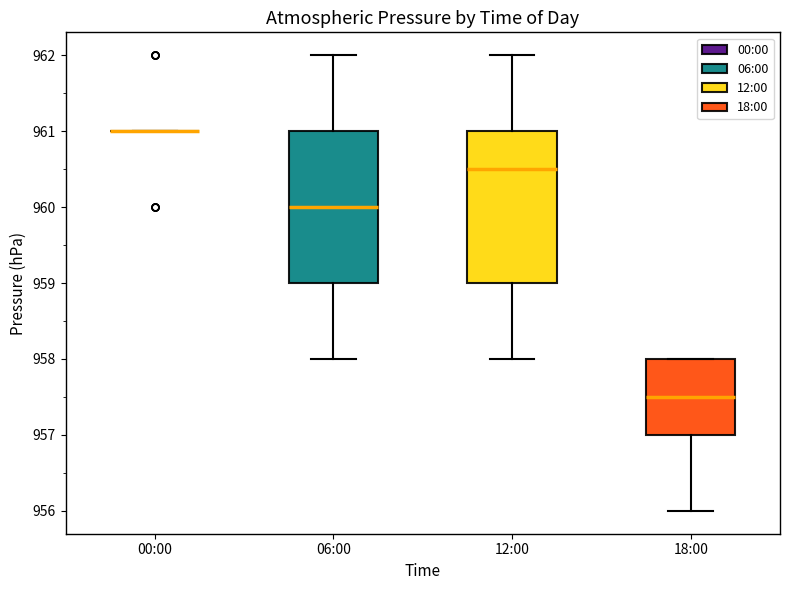

Where does the lower whisker of the box for 12:00 end on the y-axis? The values are not printed on the chart, so give them approximately, as read against the axis.

958.0